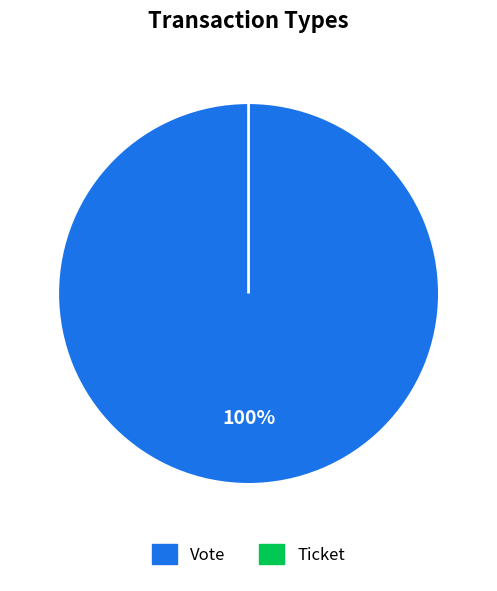

To the nearest percent, what portion does Vote represent?

100%